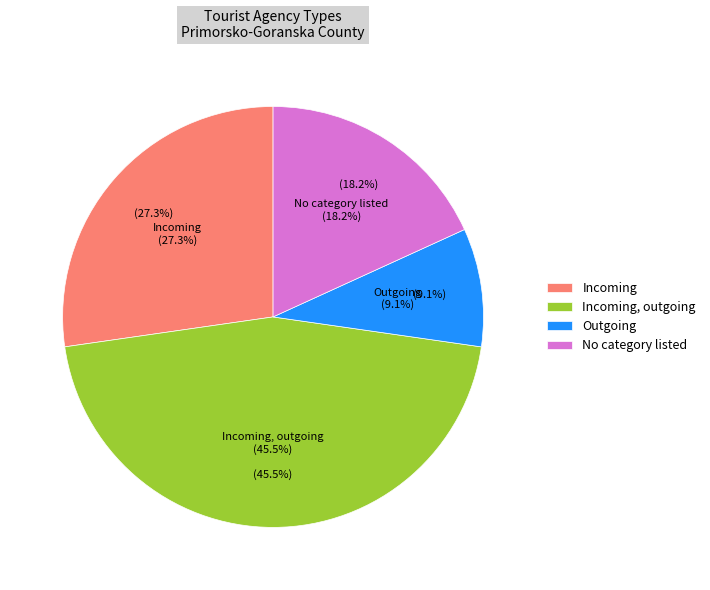

Count the number of slices in the pie.

5